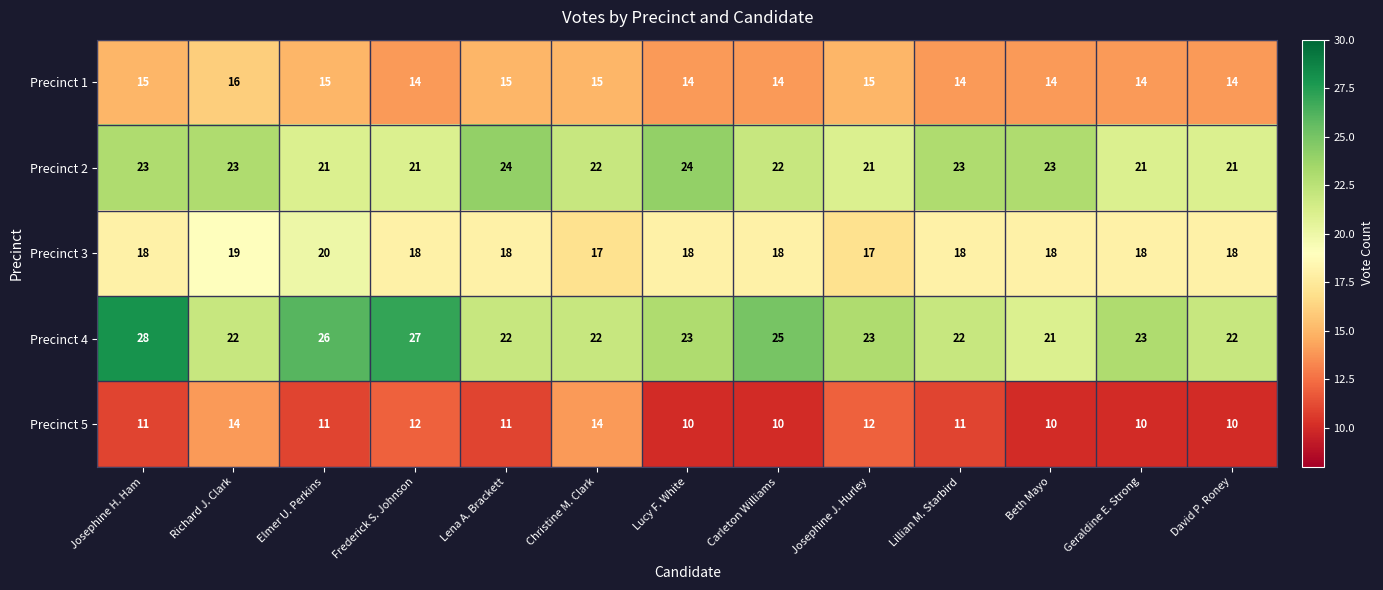

Which series has the largest total across all categories?

Precinct 4